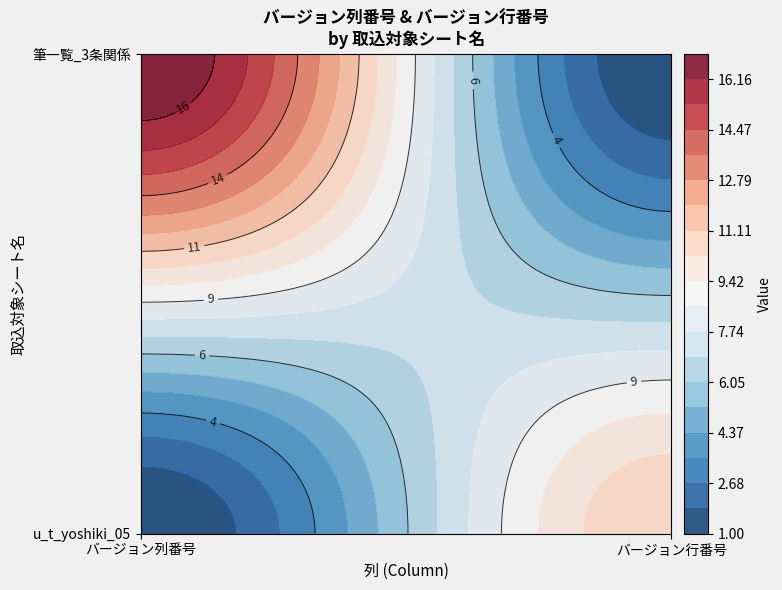

Read the 筆一覧_3条関係 value at 0, to the nearest 5.

15